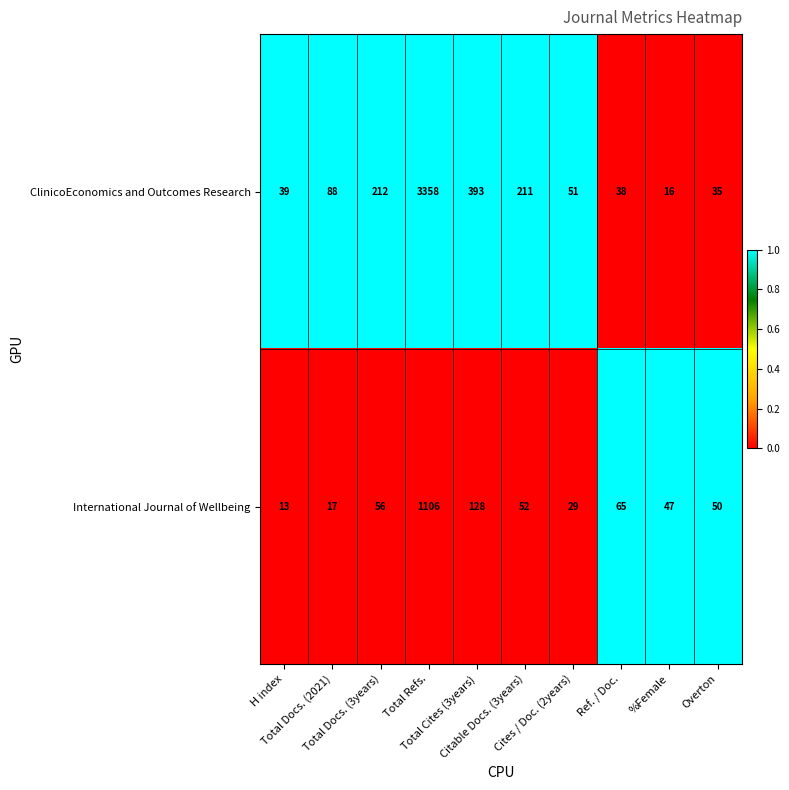

What is the average value of the International Journal of Wellbeing series?

156